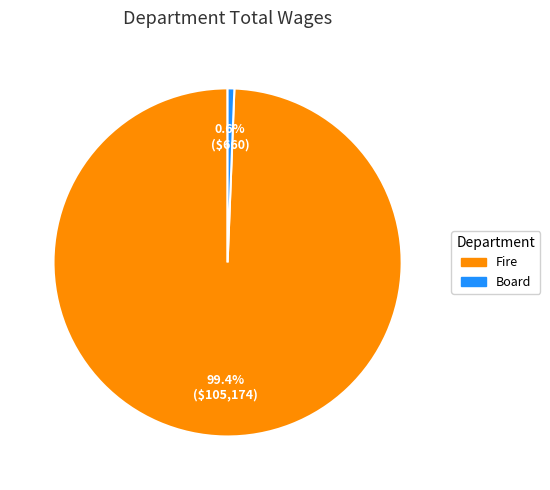

Is there a majority slice in this chart?

Yes